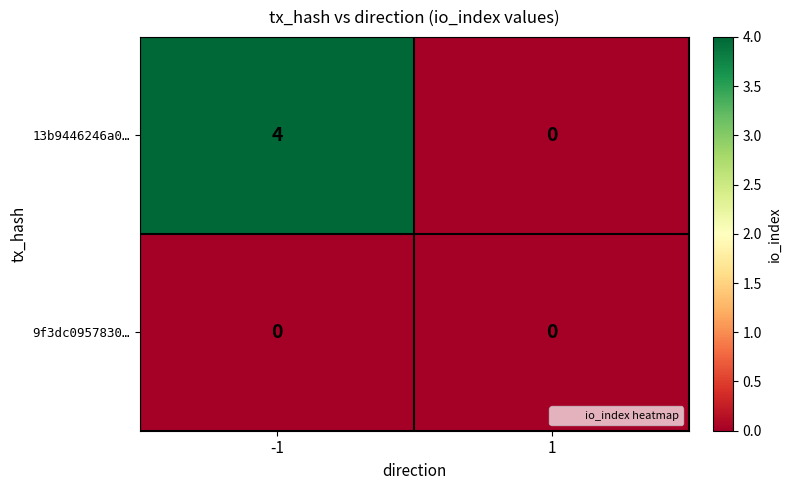

Rank the series by their average value, from lowest to highest.

9f3dc0957830…, 13b9446246a0…